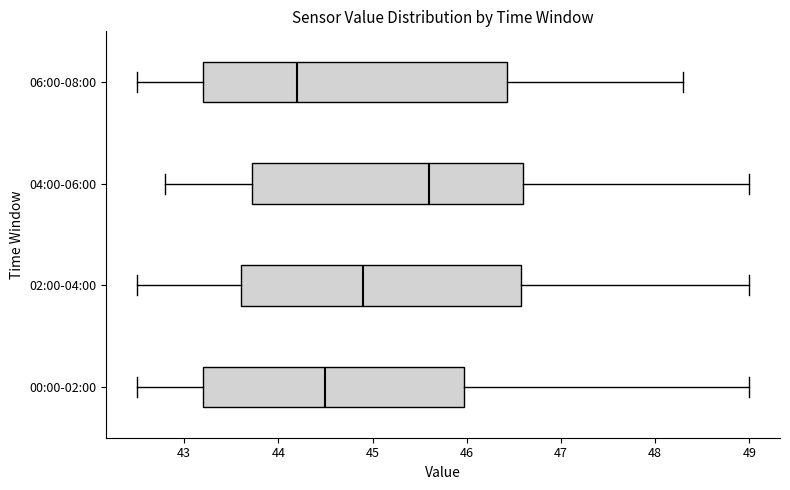

Reading bottom to top, read every box against the x-axis: the position of its median line, the range the box covers, and the ends of its whiskers. The values are not printed on the chart, so give them approximately, as read against the axis.

00:00-02:00: median 44.5, box 43.2 to 46.0, whiskers 42.5 to 49.0
02:00-04:00: median 44.9, box 43.6 to 46.6, whiskers 42.5 to 49.0
04:00-06:00: median 45.6, box 43.7 to 46.6, whiskers 42.8 to 49.0
06:00-08:00: median 44.2, box 43.2 to 46.4, whiskers 42.5 to 48.3